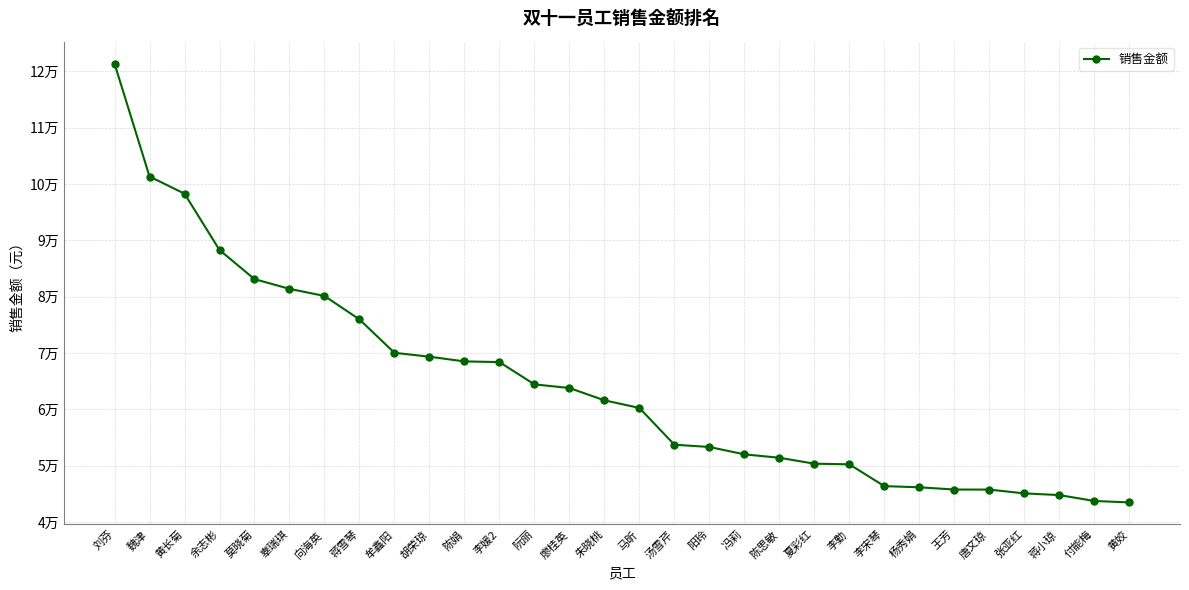

What is the value of the 18th point from the left?

53325.8